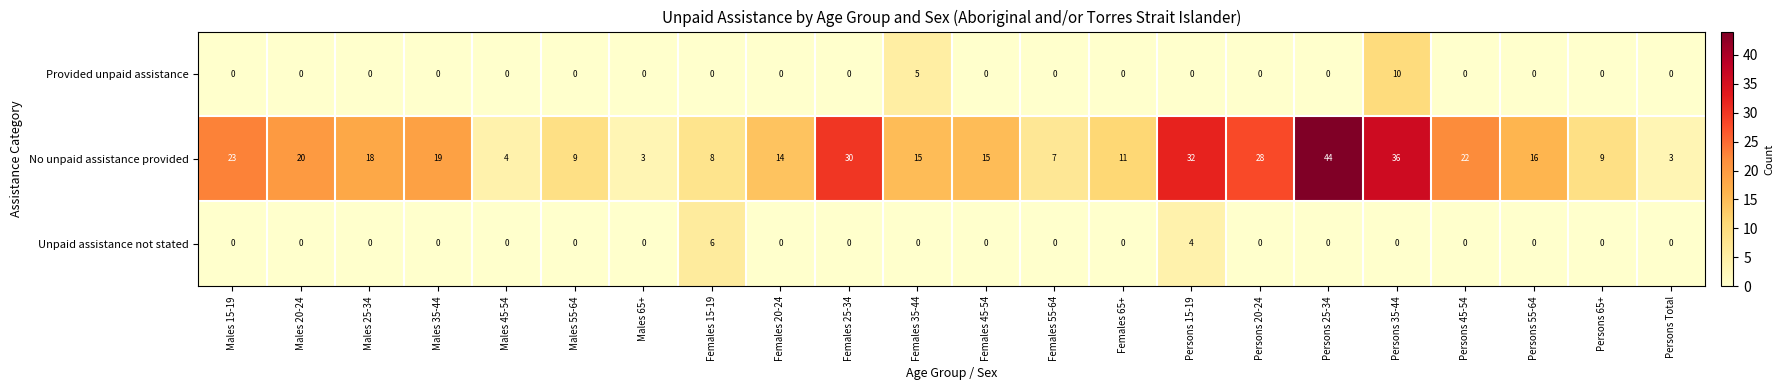

What is the sum of all Provided unpaid assistance values?

15